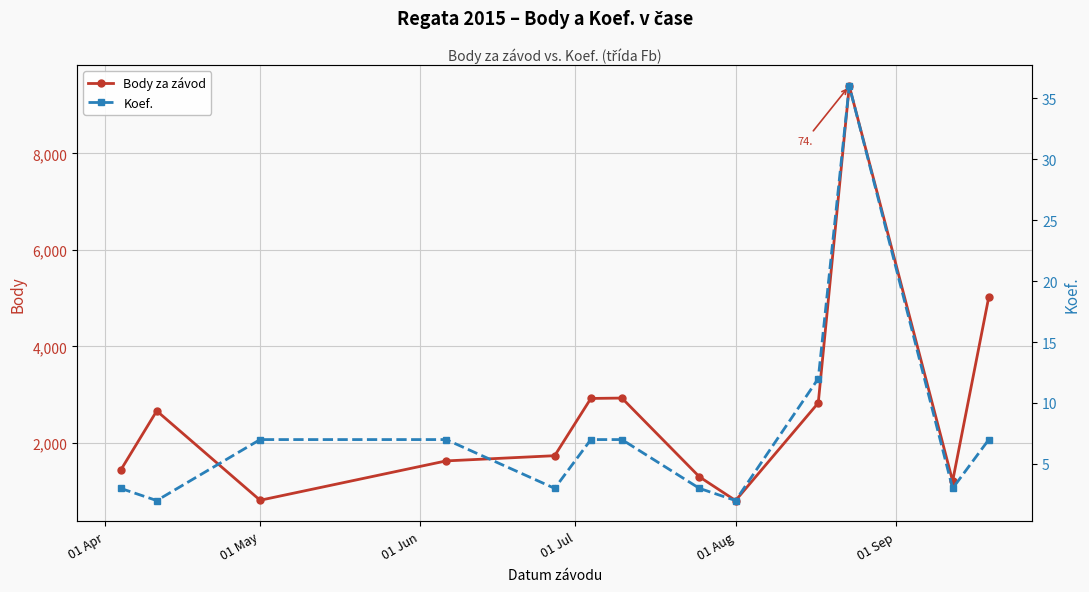

True or false: Body za závod has more than 2 points higher than both neighbors.

True